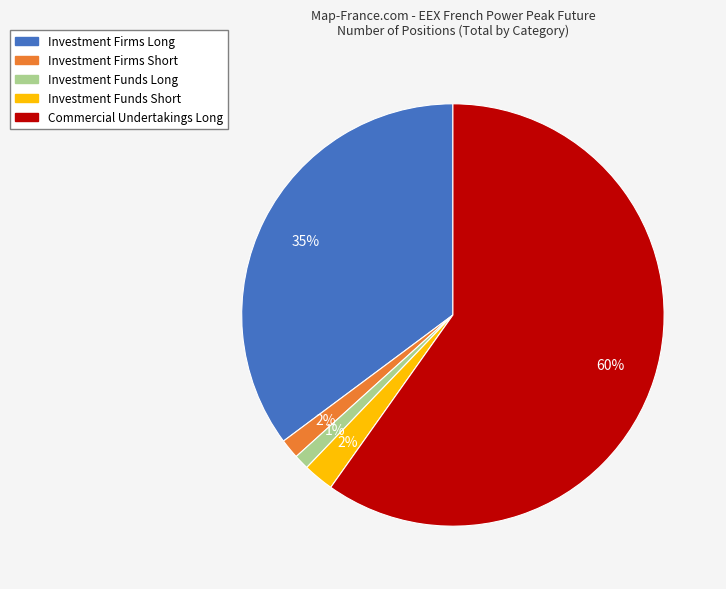

To the nearest percent, what portion does Investment Firms Short represent?

2%